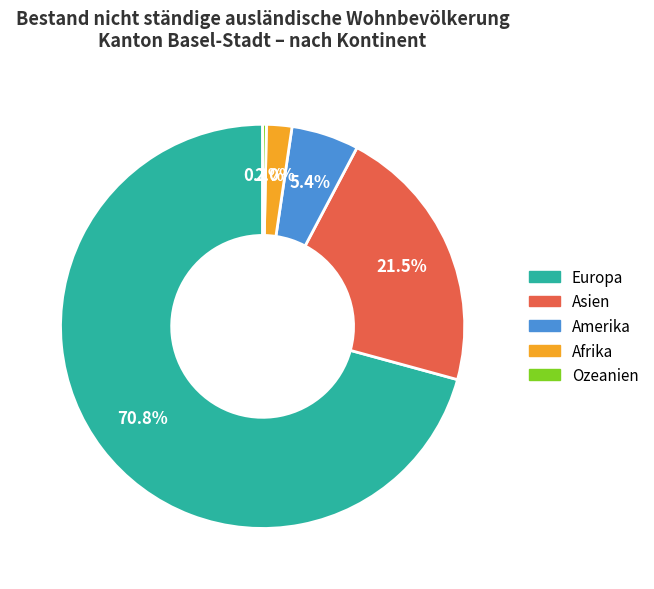

Which slice is the smallest?

Ozeanien